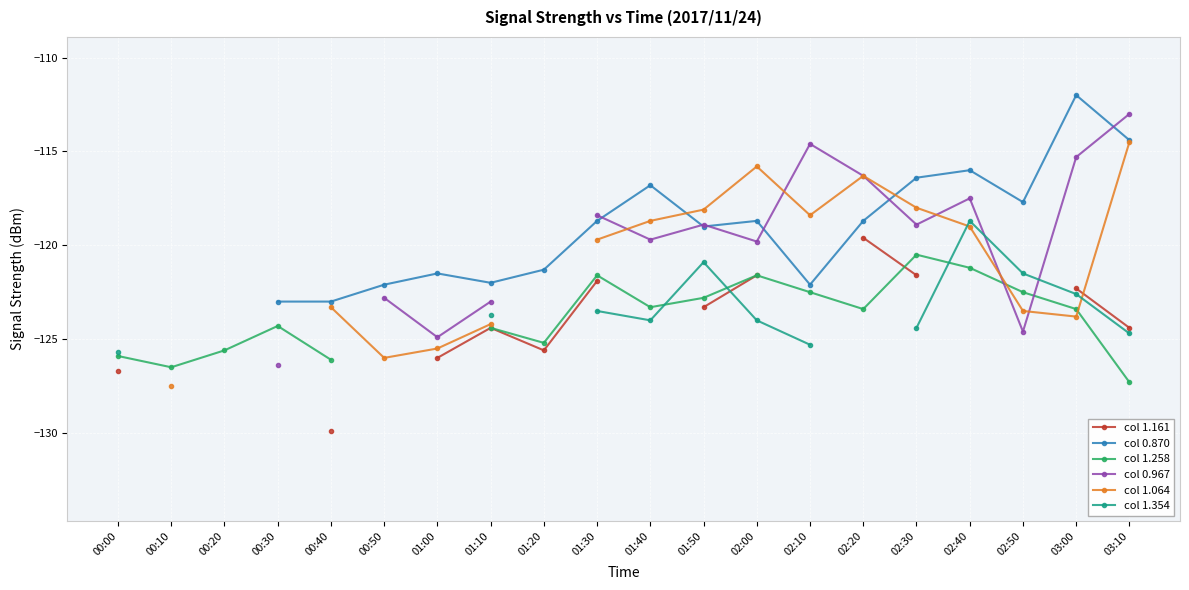

How many values in col 1.354 are below zero?

12